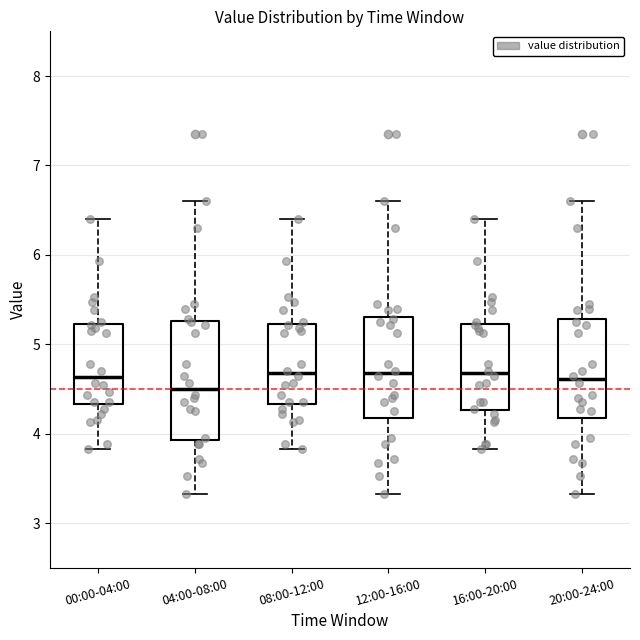

Comparing the boxes themselves (not the whiskers), which one is the tallest?

04:00-08:00